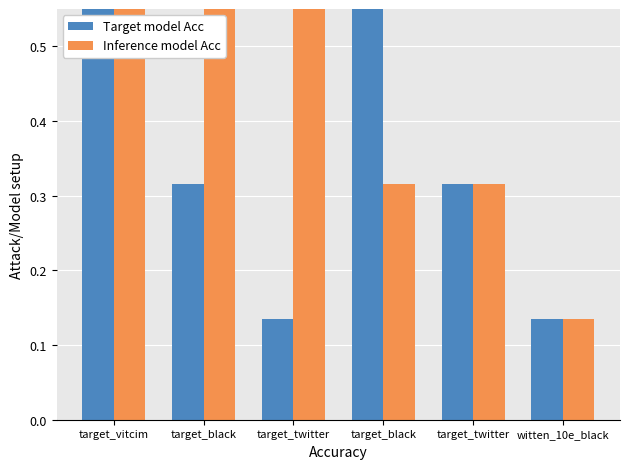

What is the greatest value displayed?

0.6